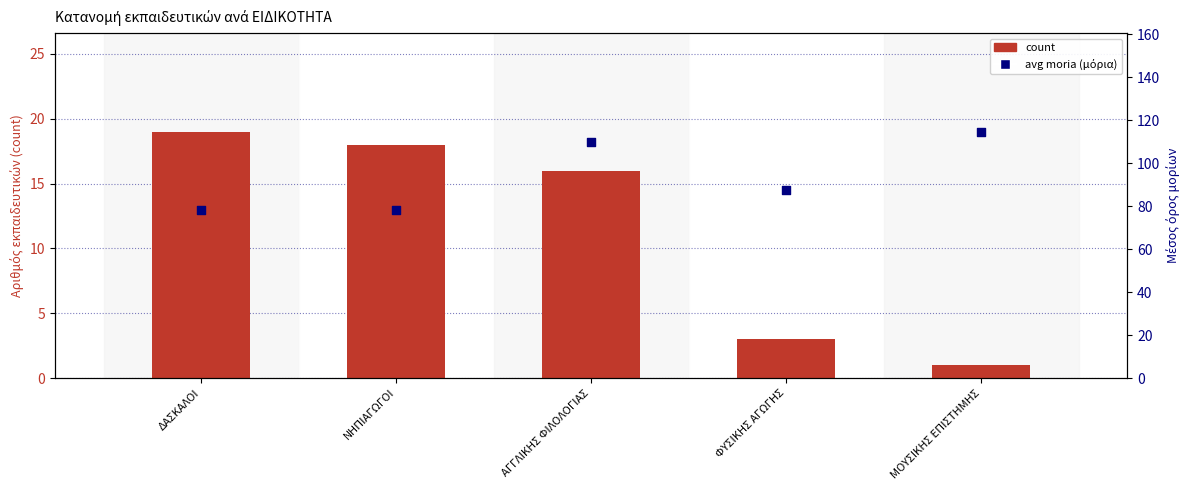

What is the total value across all series at ΔΑΣΚΑΛΟΙ?

97.0